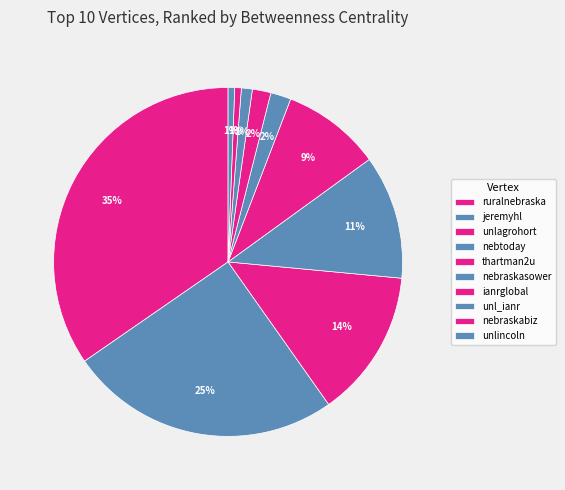

How many segments does this pie chart have?

10